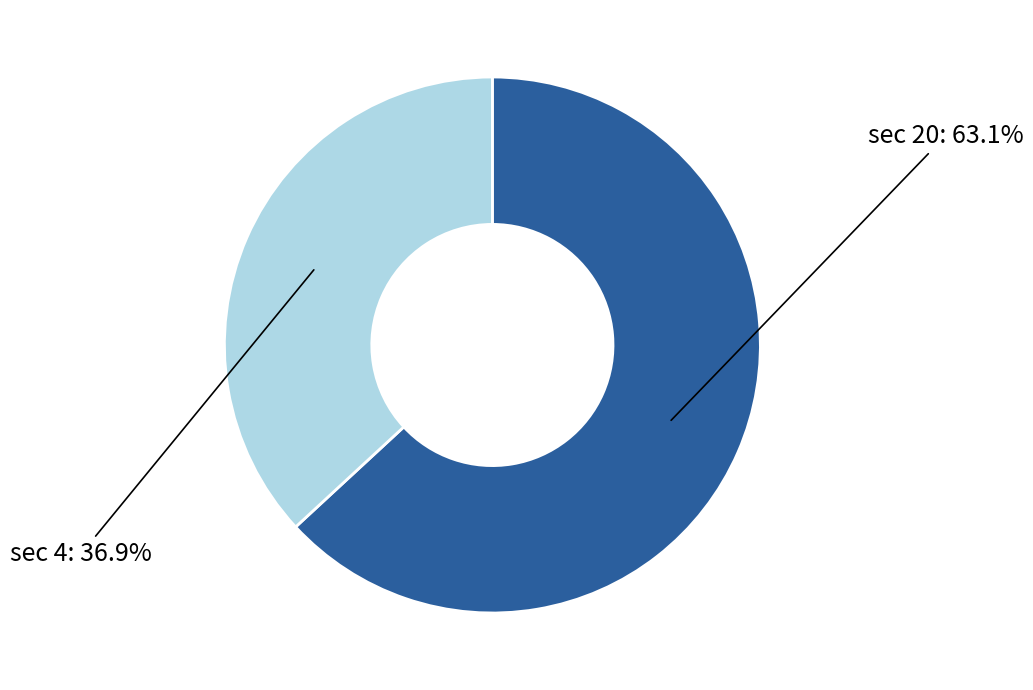

Is there a majority slice in this chart?

Yes